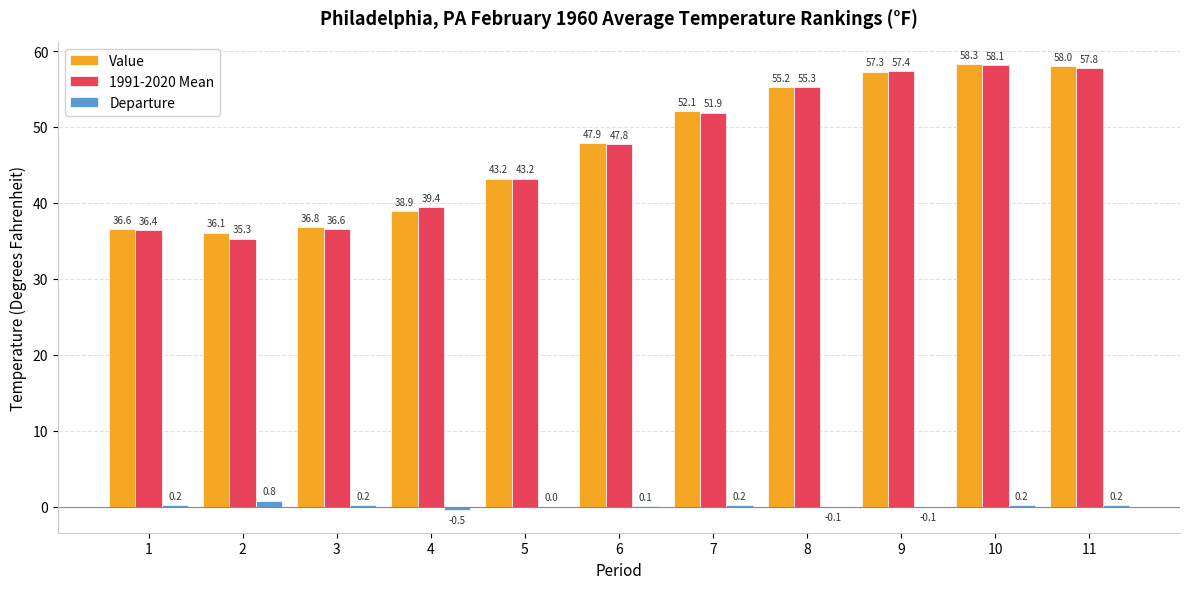

What is the sum of all Value values?

520.4